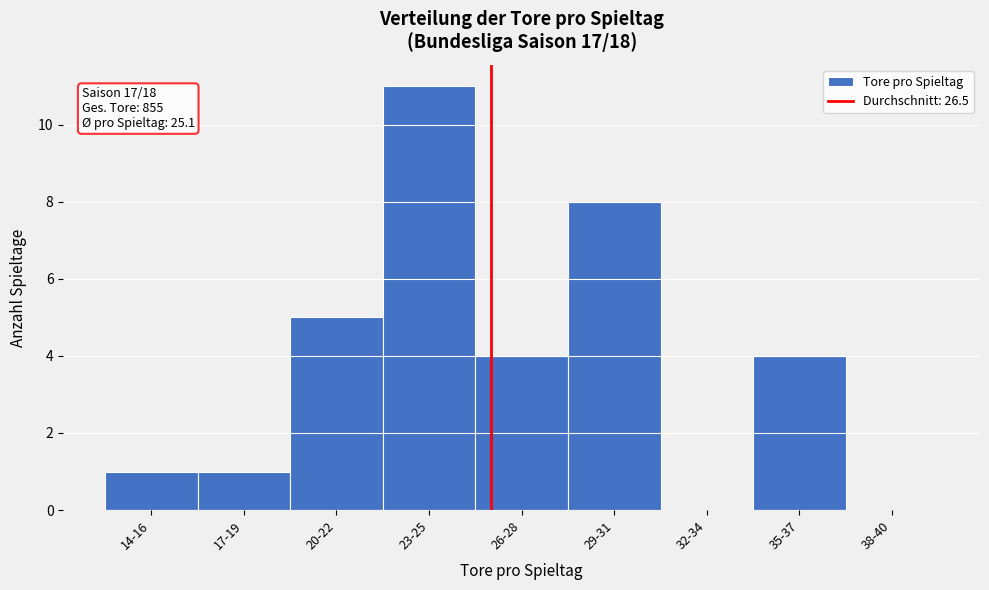

Reading left to right, extract all data points from this chart.

14-16=1	17-19=1	20-22=5	23-25=11	26-28=4	29-31=8	32-34=0	35-37=4	38-40=0